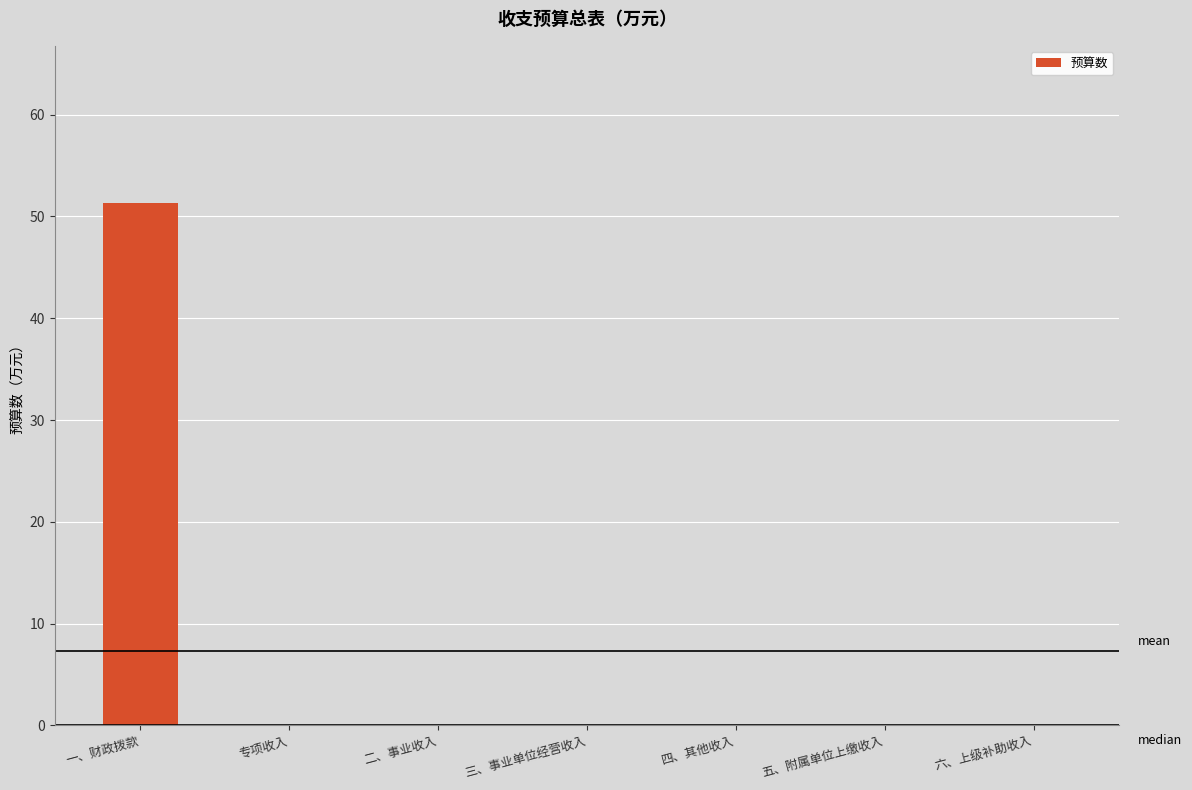

What is the sum of all values?

51.4